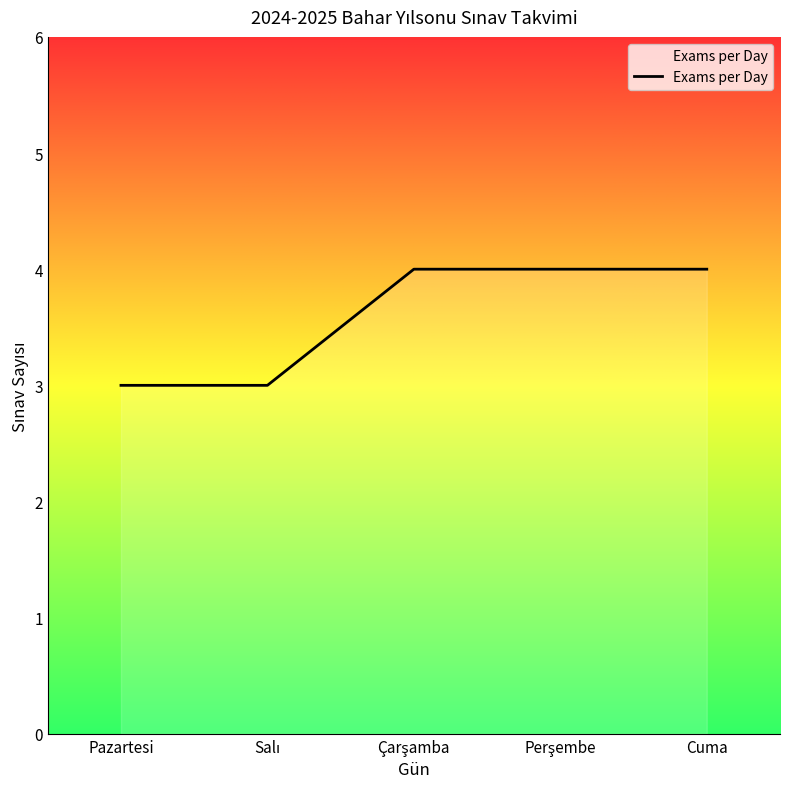

Is it true that the value at Cuma is 2?

False